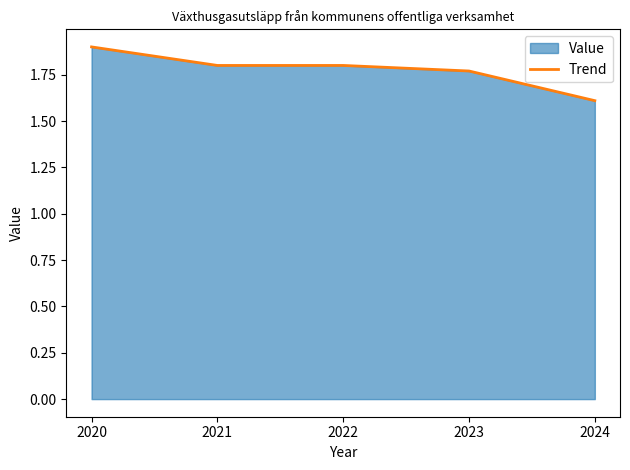

True or false: the data has more than 1 interior local peaks.

False